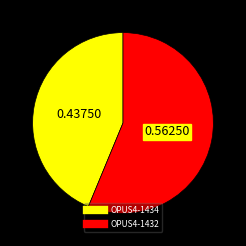

What is the ratio of the value at OPUS4-1432 to the value at OPUS4-1434?

1.3